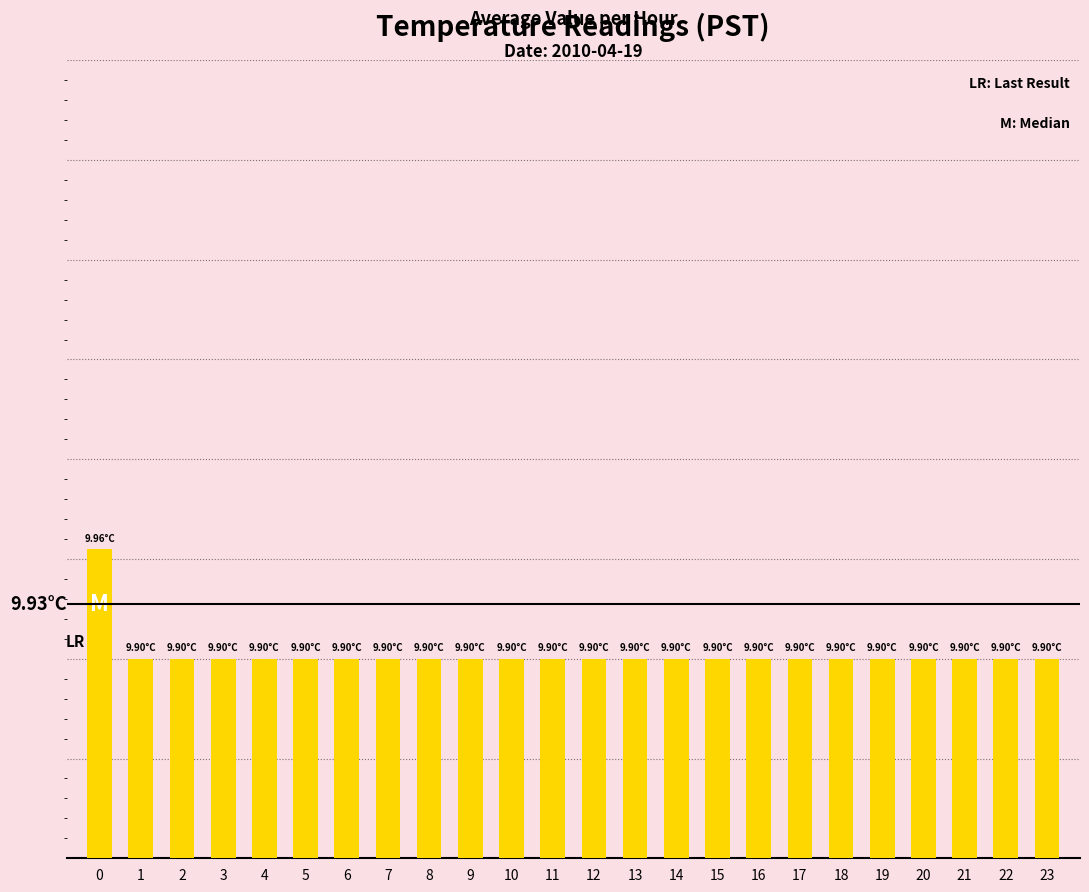

Are the bars horizontal?

No